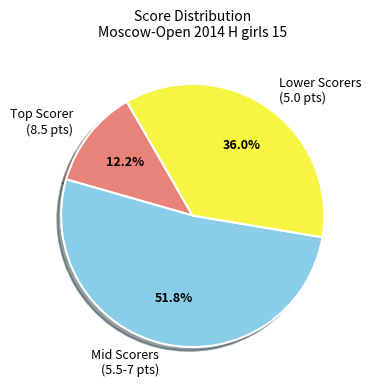

What is the total percentage of Mid Scorers (5.5-7 pts) and Lower Scorers (5.0 pts)?

87.8%